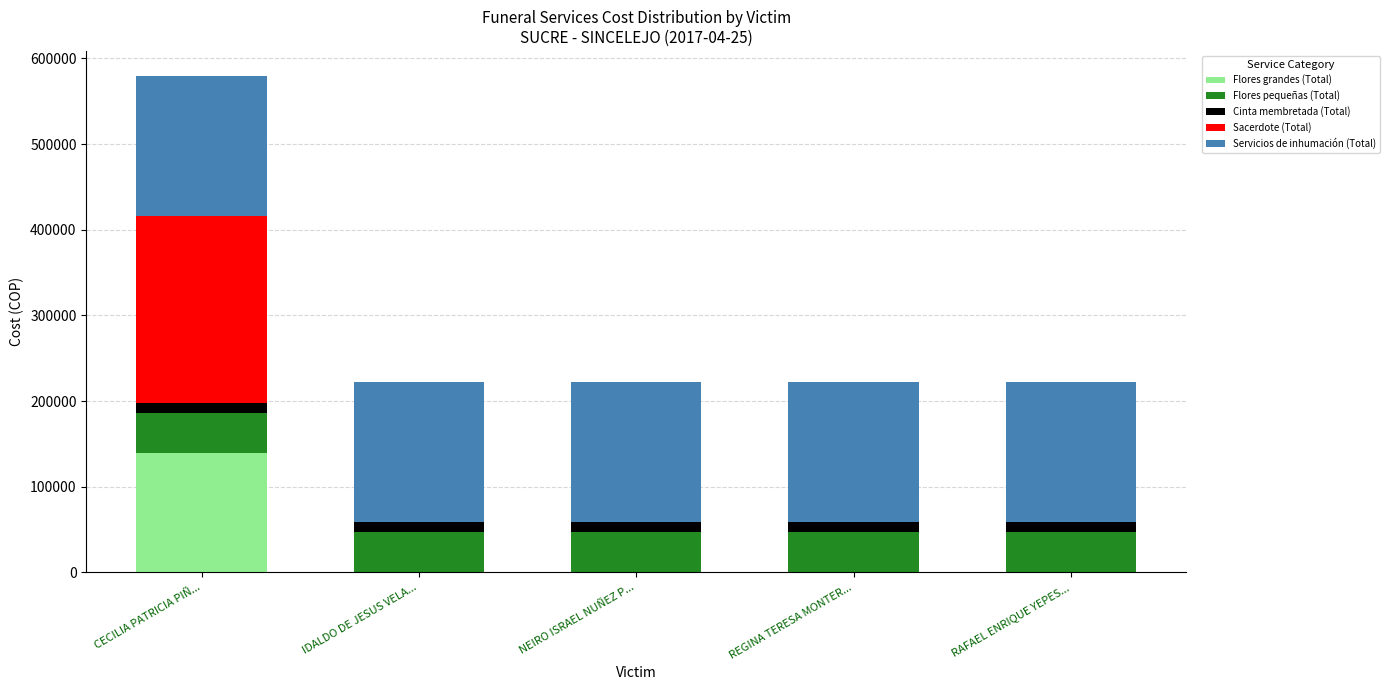

At which label does Flores grandes (Total) reach its peak?

CECILIA PATRICIA PIÑ...